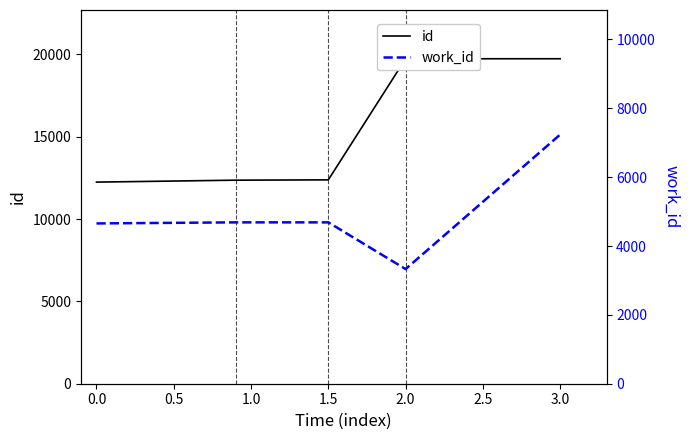

How many distinct data groups are displayed?

2